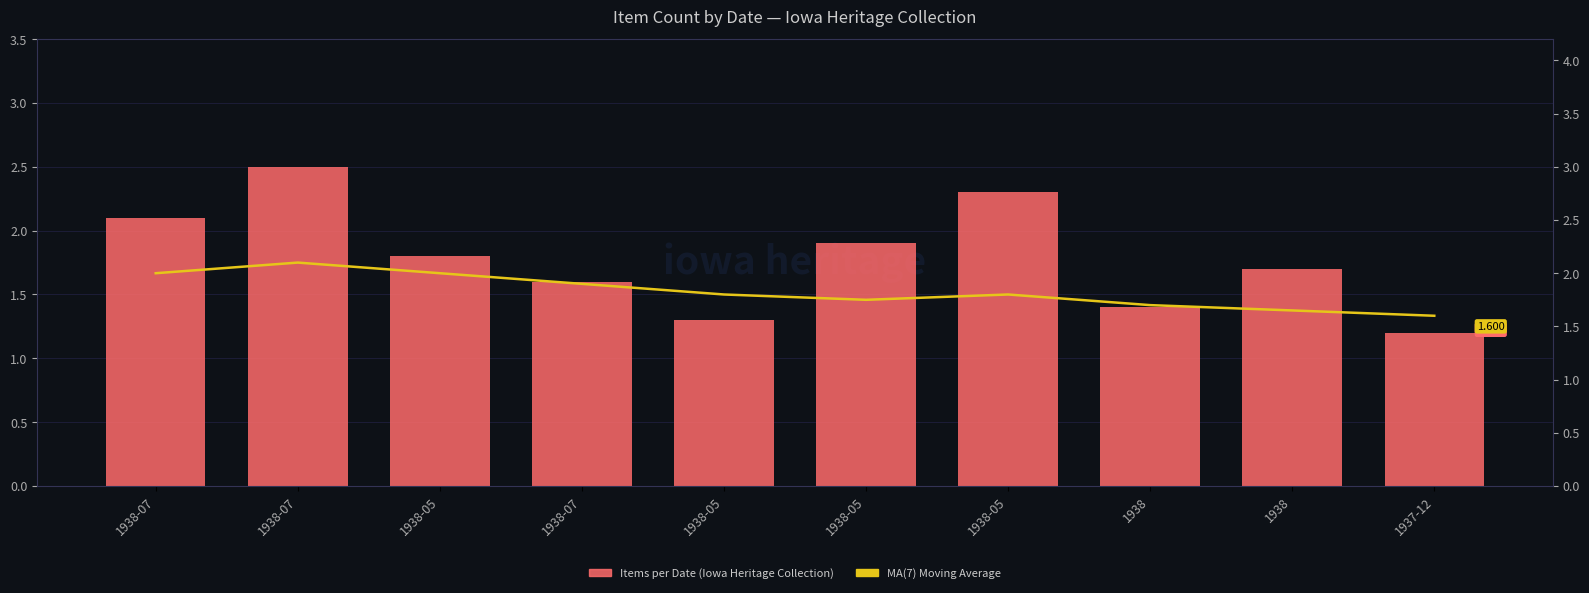

What is the sum of the MA(7) - Moving Average values at 1938-05 and 1938-07?

3.9